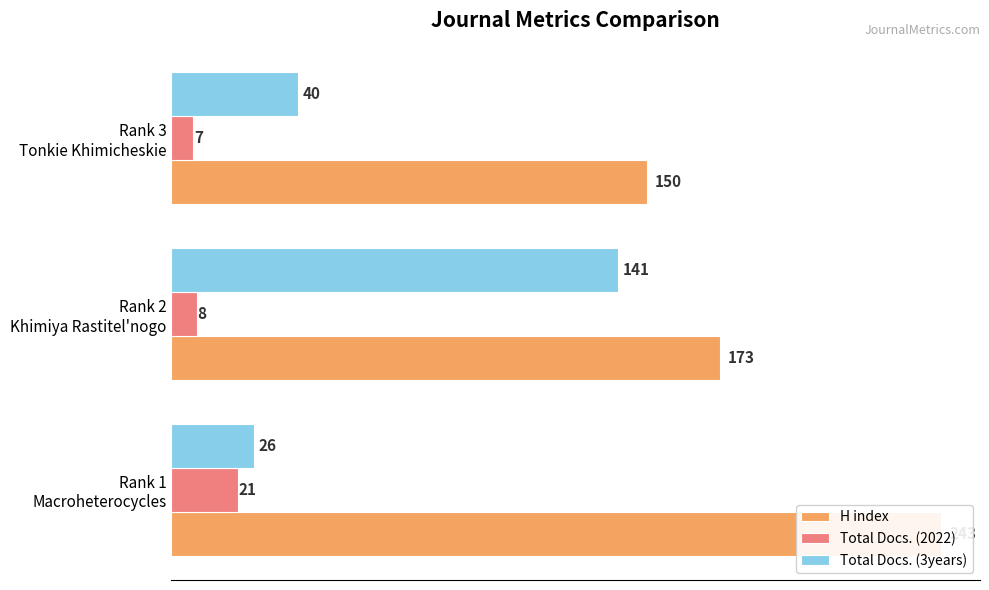

Does the chart contain any negative values?

No